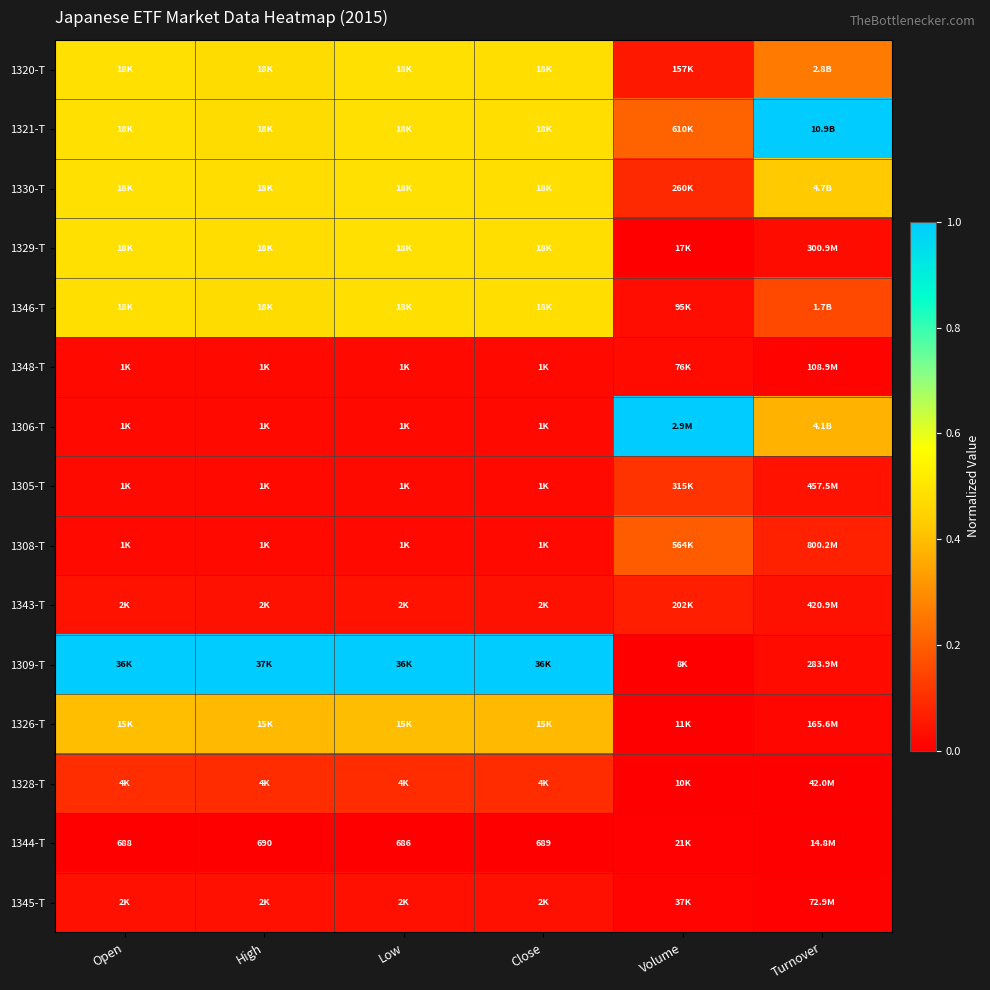

The 1306-T series shows 1.0 at Volume. True or false?

True